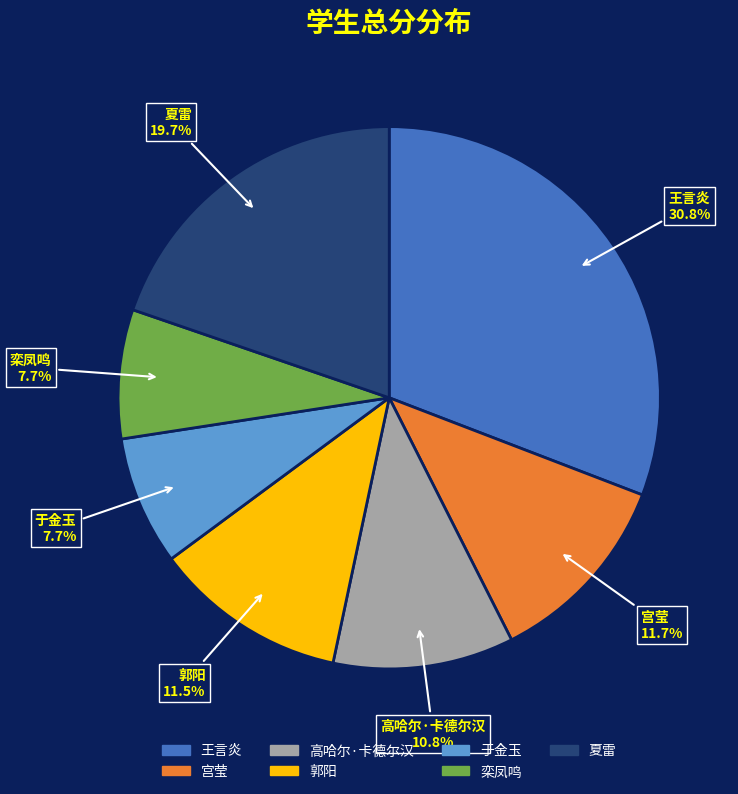

Approximately how many times larger is the value at 高哈尔·卡德尔汉 compared to 郭阳?

0.9